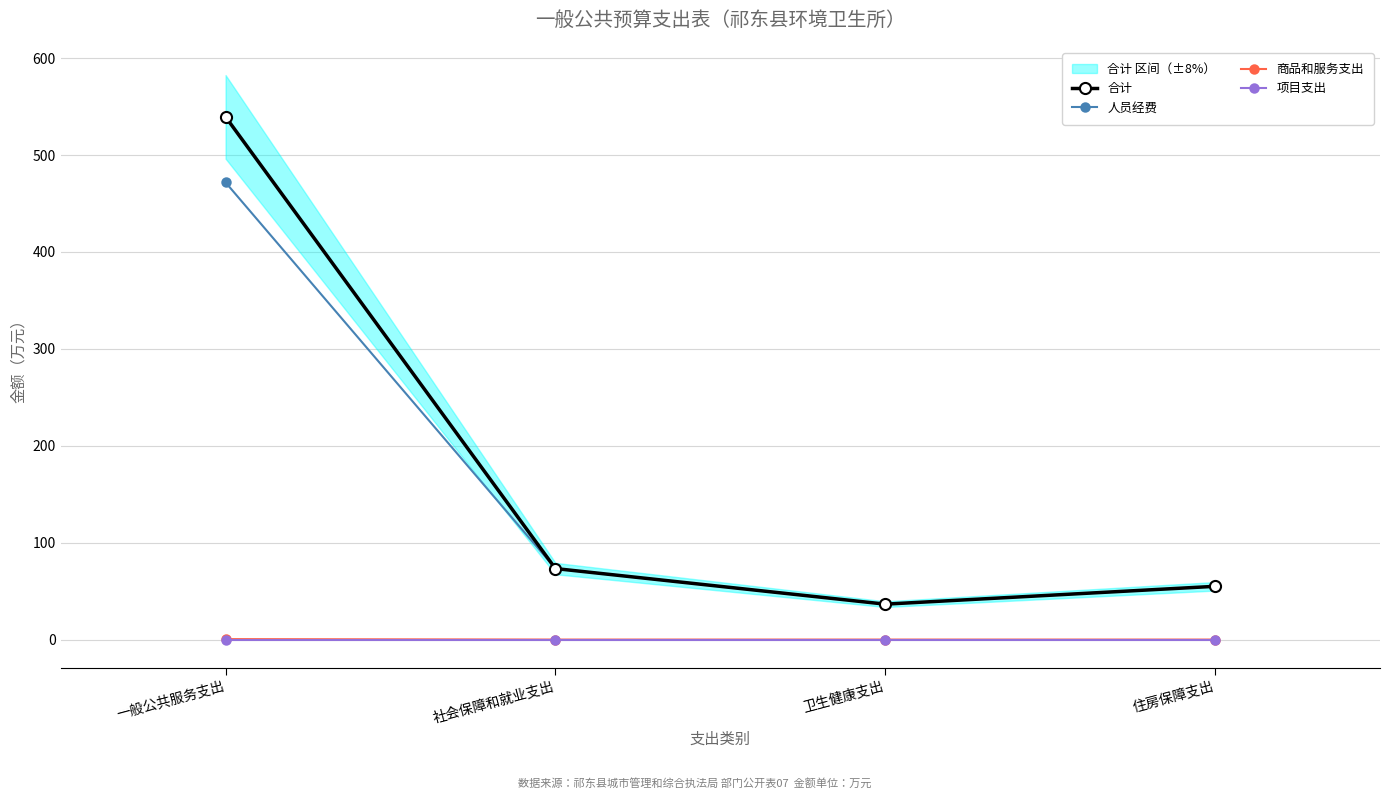

What is the difference between the maximum and minimum values in the 商品和服务支出 series?

0.5